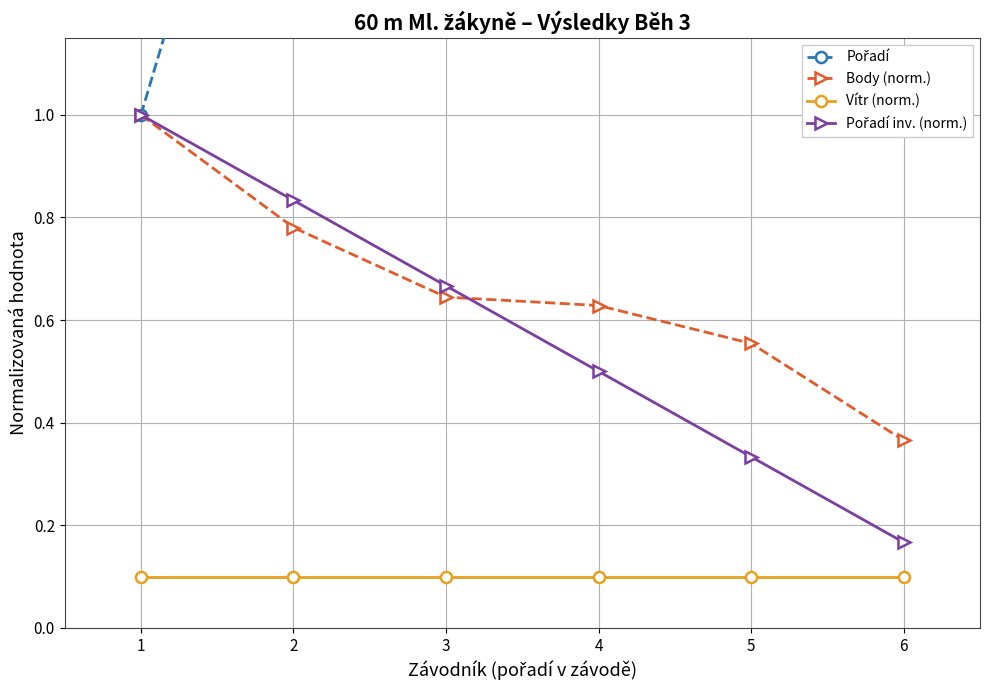

Is the value of Pořadí inv. (norm.) at 5 greater than the value of Pořadí at 4?

No